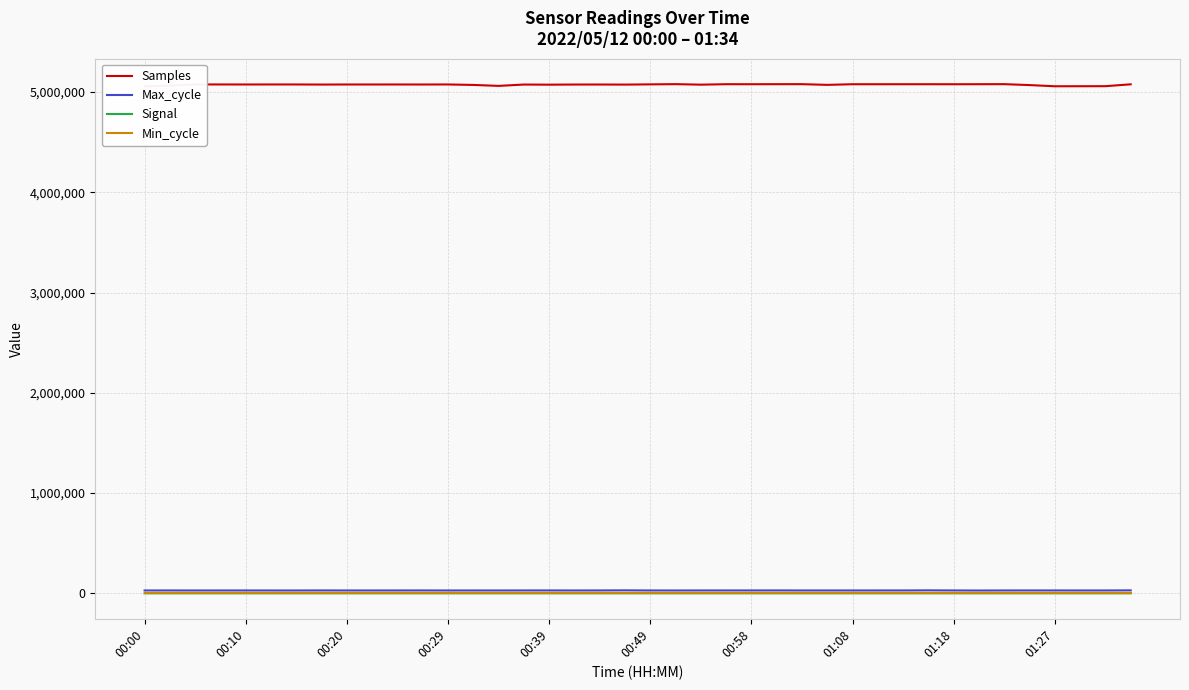

Is the value of Min_cycle at 00:49 greater than the value of Signal at 01:08?

Yes